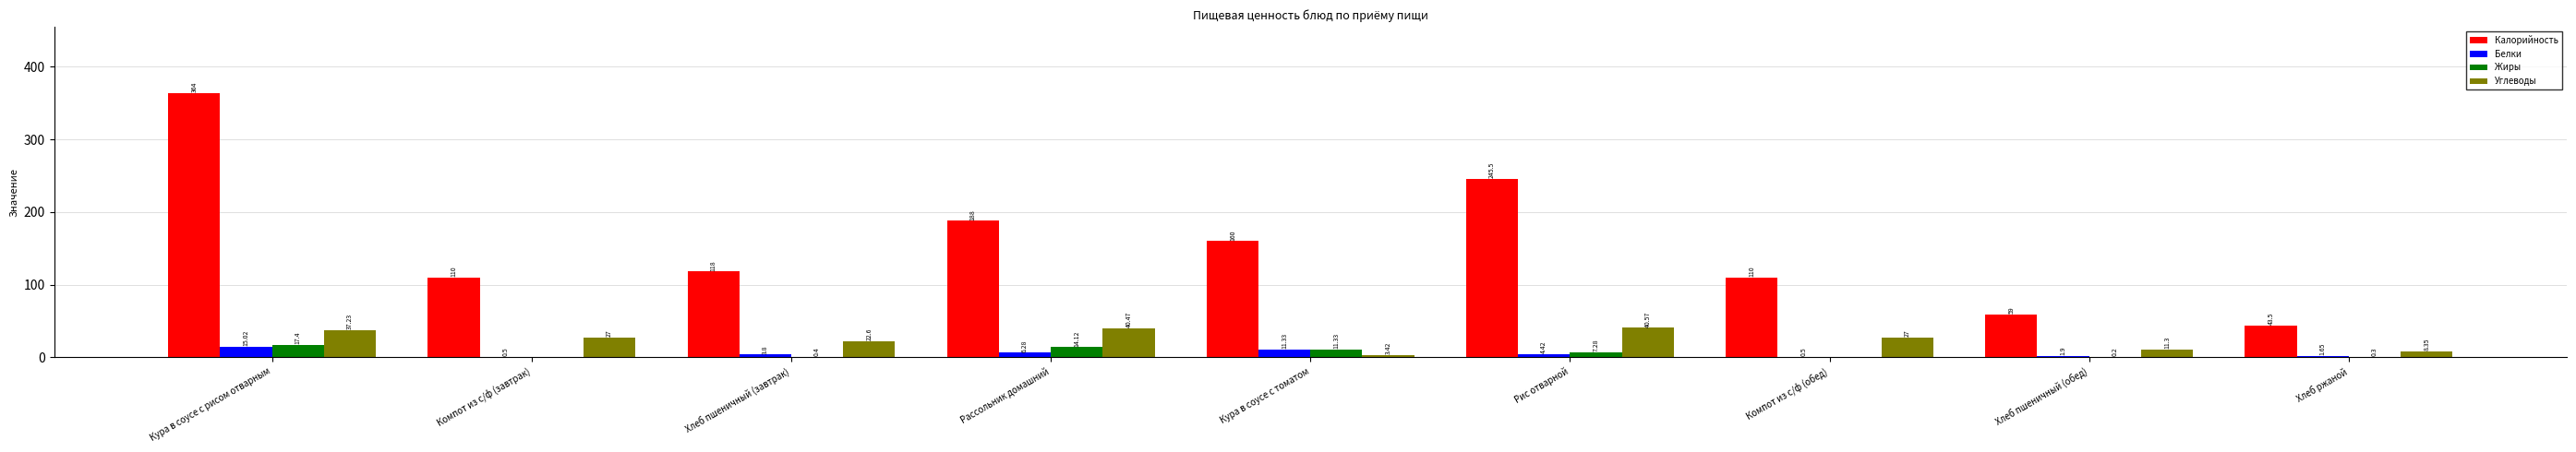

Are the bars grouped side by side (vs. stacked)?

Yes